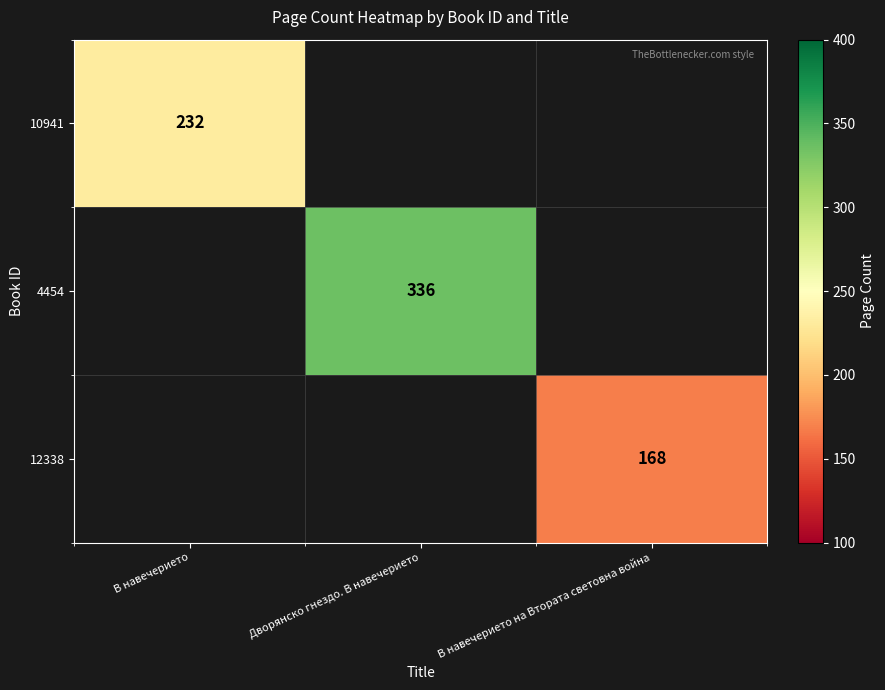

Is it true that 12338 equals 63 at В навечерието на Втората световна война?

False